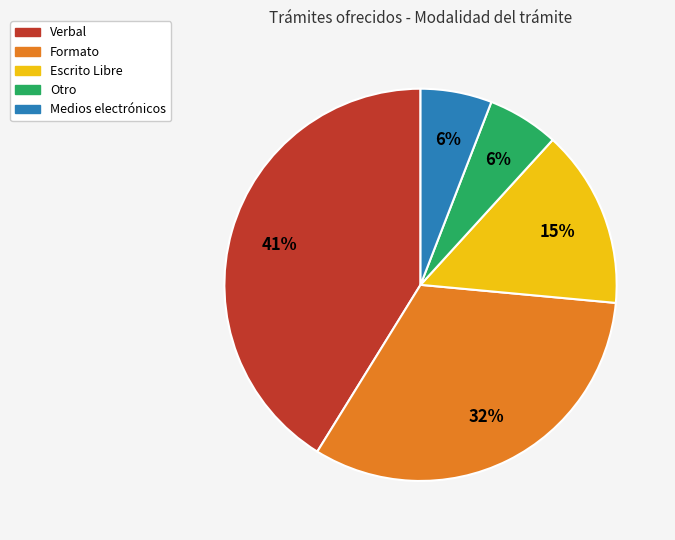

To the nearest percent, what is the average slice percentage?

20%